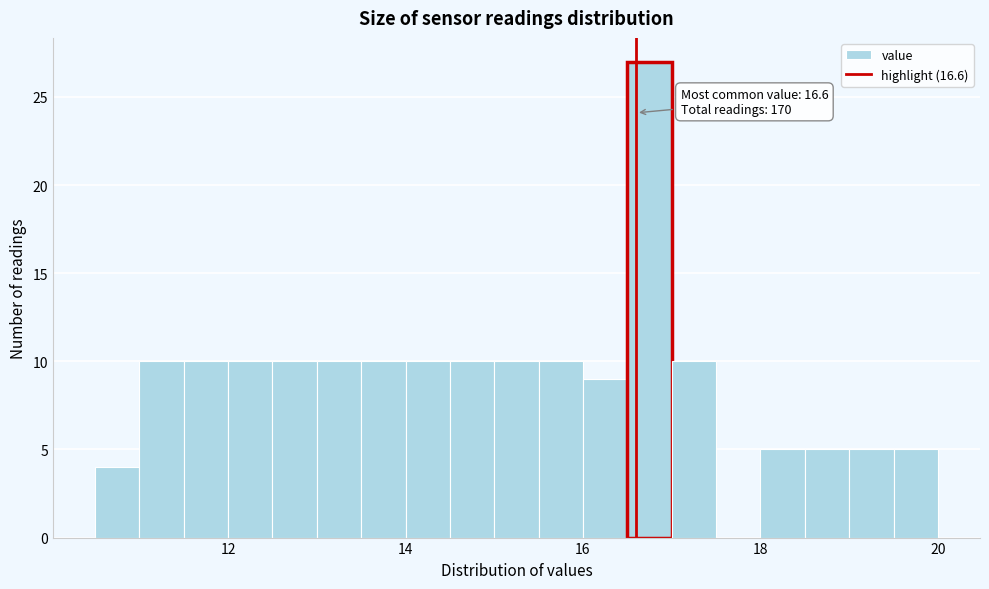

Around what value on the x-axis is the tallest bar? Give the approximate position of its centre, as read against the axis.

16.8